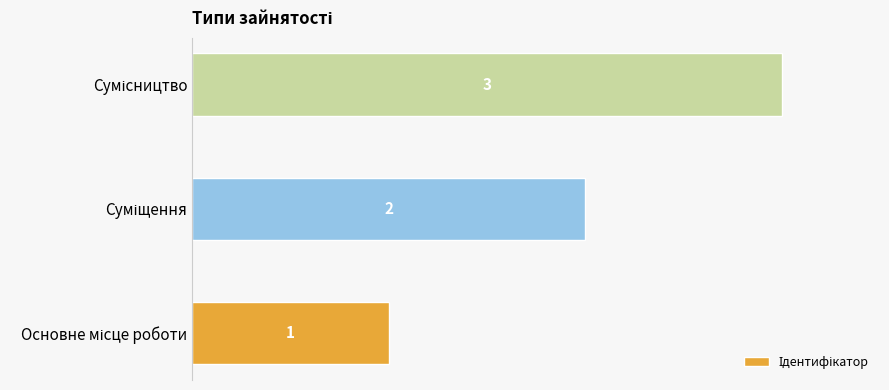

How many values are between 1 and 3?

3